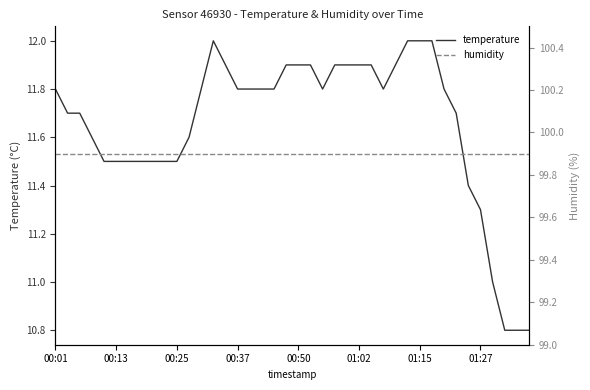

Reading right to left, transcribe all the data shown in this chart.

temperature: 10.8	10.8	10.8	11.0	11.3	11.4	11.7	11.8	12.0	12.0	12.0	11.9	11.8	11.9	11.9	11.9	11.9	11.8	11.9	11.9	11.9	11.8	11.8	11.8	11.8	11.9	12.0	11.8	11.6	11.5	11.5	11.5	11.5	11.5	11.5	11.5	11.6	11.7	11.7	11.8
humidity: 99.9	99.9	99.9	99.9	99.9	99.9	99.9	99.9	99.9	99.9	99.9	99.9	99.9	99.9	99.9	99.9	99.9	99.9	99.9	99.9	99.9	99.9	99.9	99.9	99.9	99.9	99.9	99.9	99.9	99.9	99.9	99.9	99.9	99.9	99.9	99.9	99.9	99.9	99.9	99.9